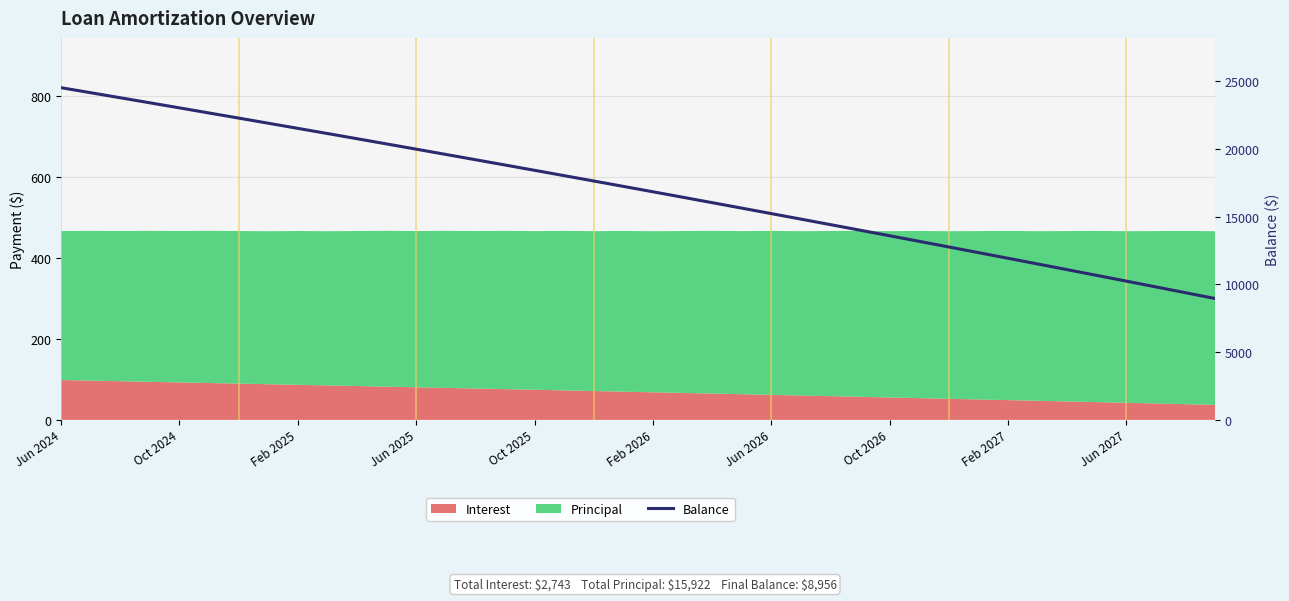

Where does the data first go above 17230?

Jun 2024